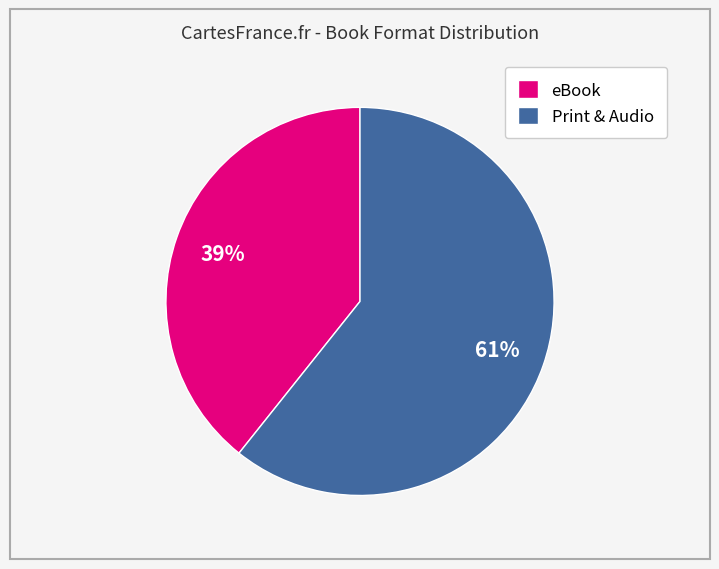

What is the ratio of the value at eBook to the value at Print & Audio?

0.6